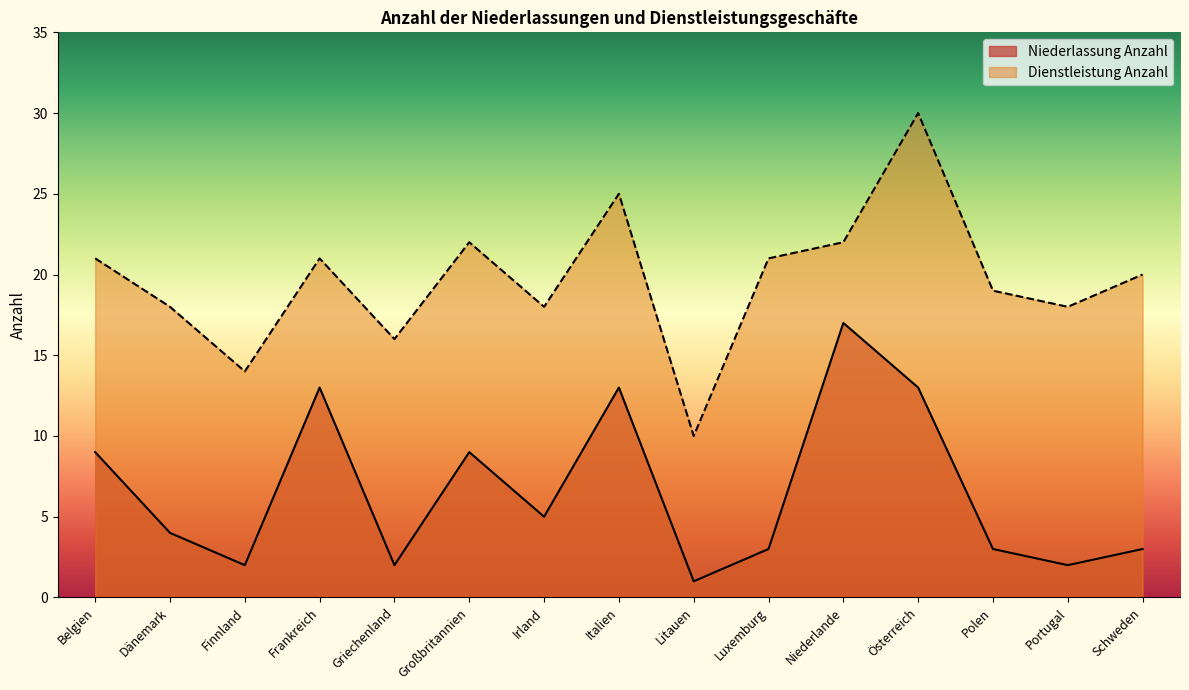

What is the difference between the Niederlassung Anzahl values at Belgien and Finnland?

7